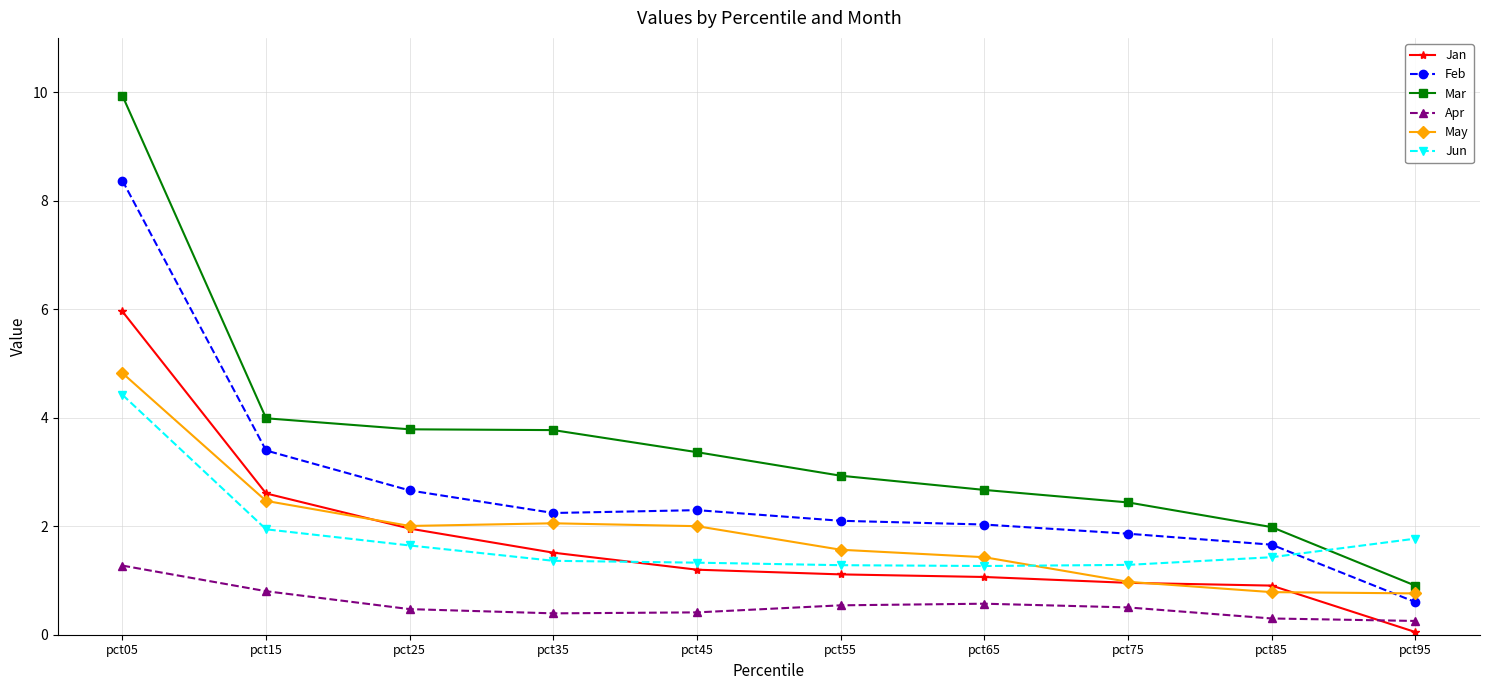

Does the chart have visible grid lines?

Yes